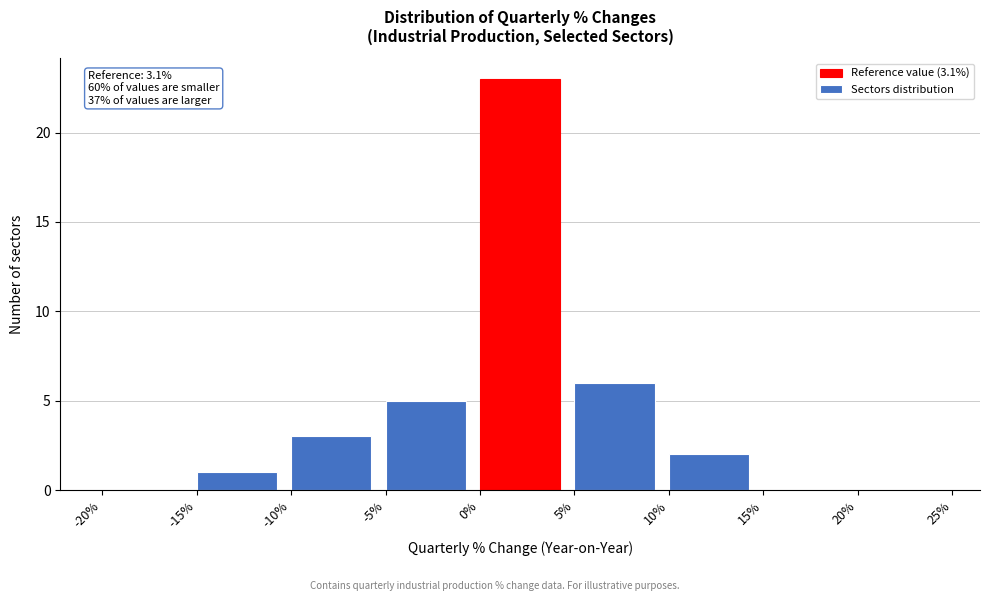

Over which range of the x-axis is the bar tallest?

0% to 5%